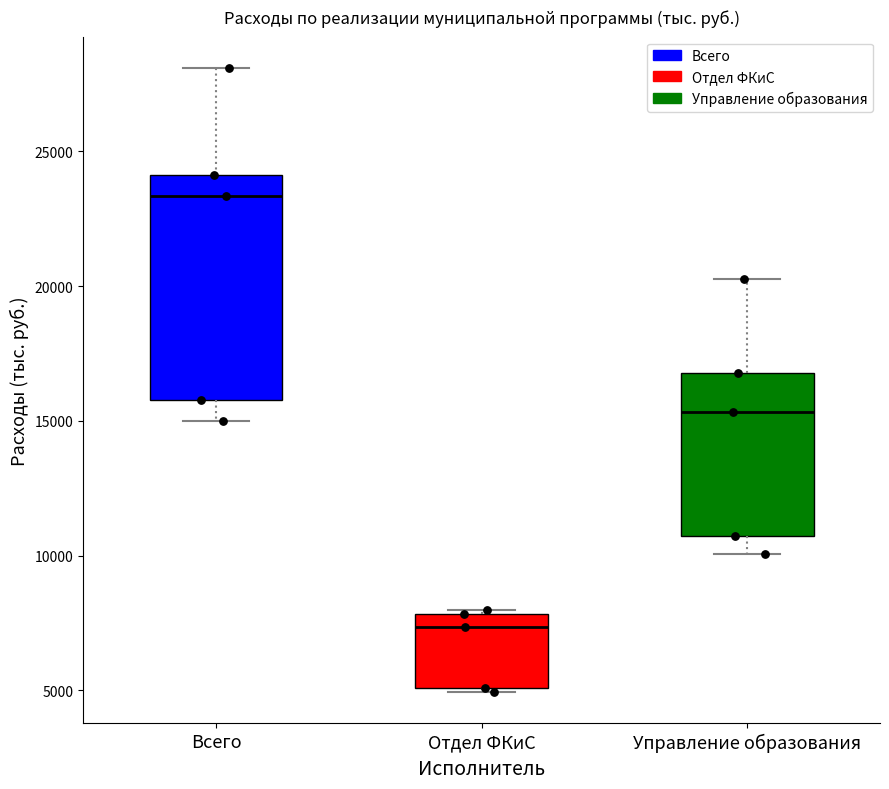

Reading left to right, read every box against the y-axis: the position of its median line, the range the box covers, and the ends of its whiskers. The values are not printed on the chart, so give them approximately, as read against the axis.

Всего: median 23500, box 16000 to 24000, whiskers 15000 to 28000
Отдел ФКиС: median 7500, box 5000 to 8000, whiskers 5000 to 8000 (just above the box's upper edge)
Управление образования: median 15500, box 10500 to 17000, whiskers 10000 to 20500